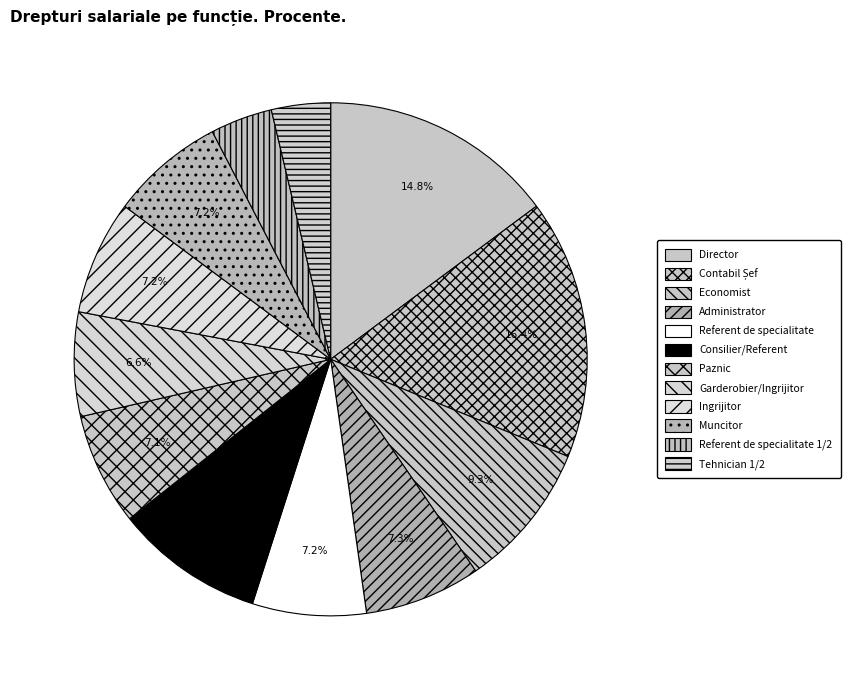

Rank the categories by value from lowest to highest.

Tehnician 1/2, Referent de specialitate 1/2, Garderobier/Ingrijitor, Paznic, Referent de specialitate, Ingrijitor, Muncitor, Administrator, Economist, Consilier/Referent, Director, Contabil Șef